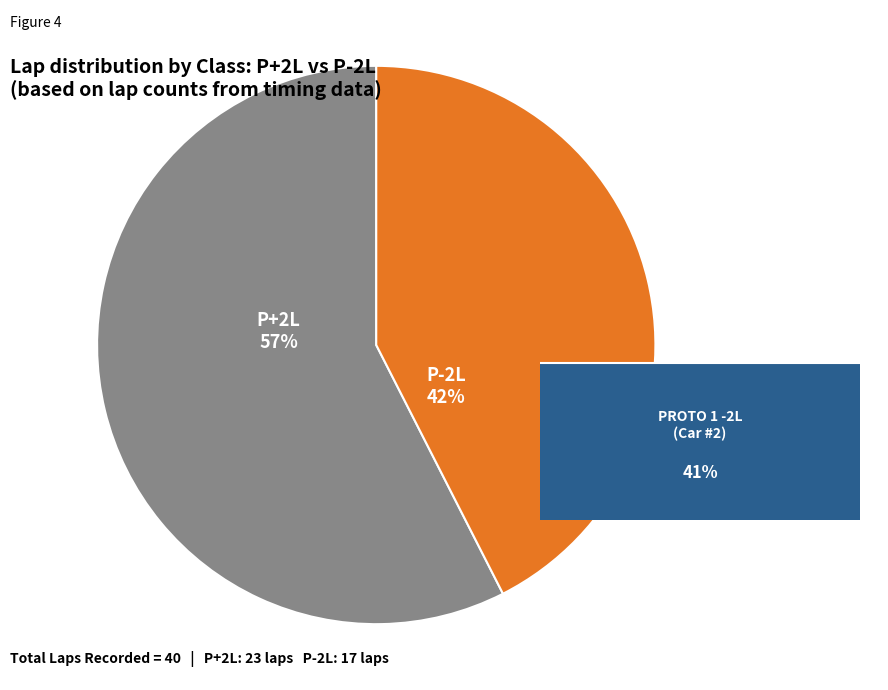

Is the sum of P-2L and P+2L greater than half?

Yes